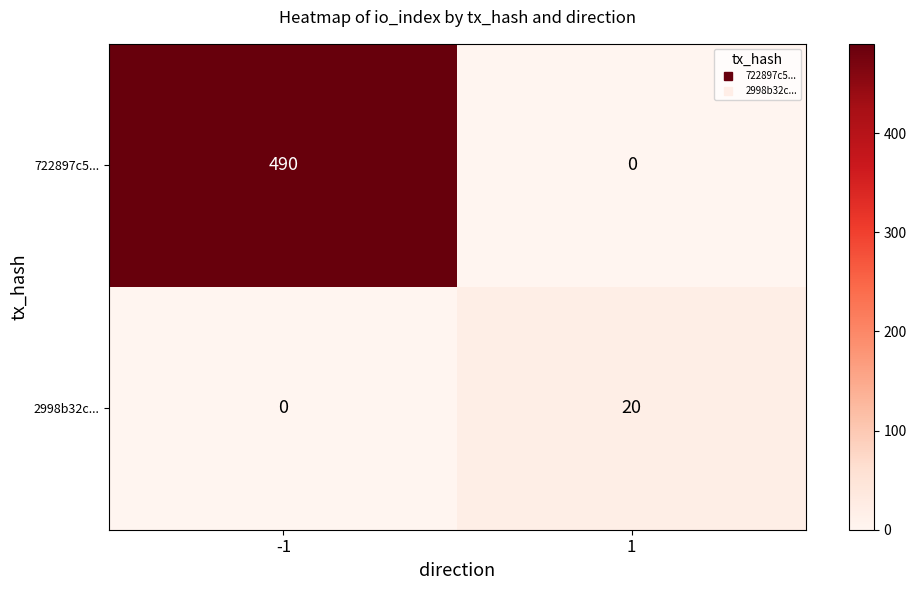

Rank the series by their average value, from lowest to highest.

2998b32c..., 722897c5...